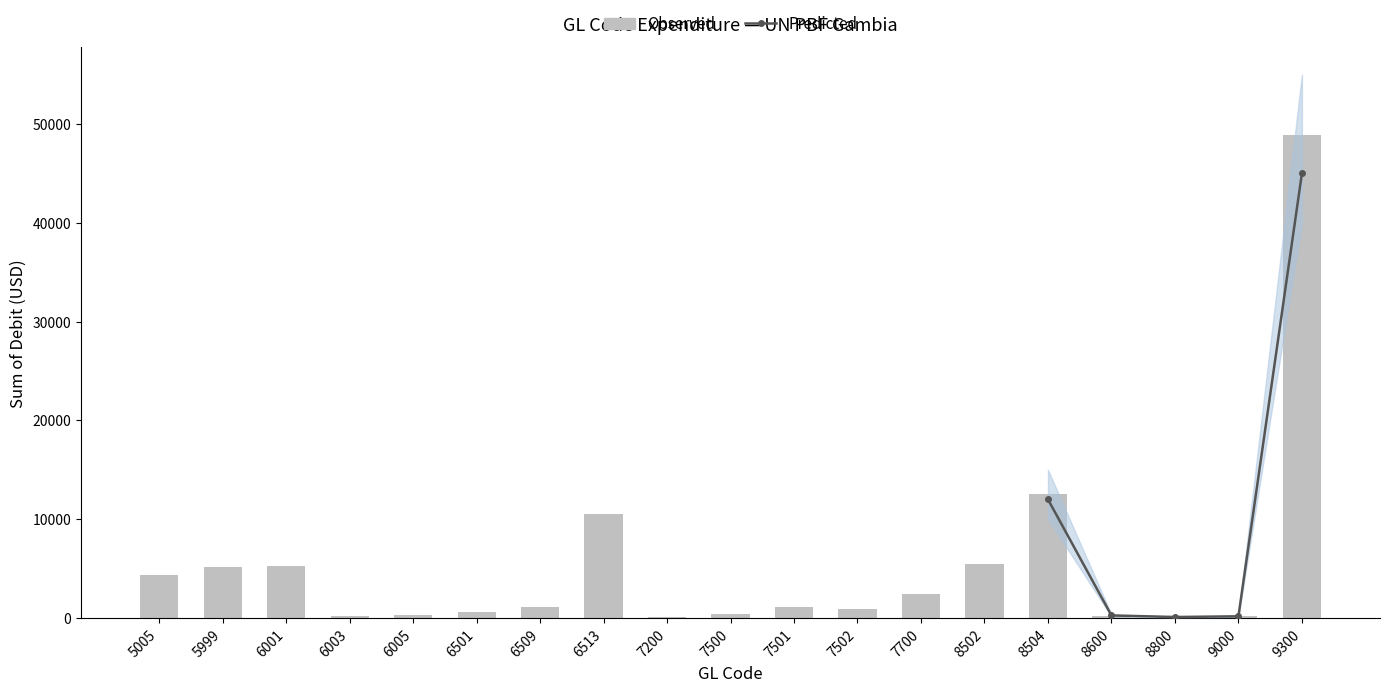

What is the value of the 3rd bar from the left?

5263.9